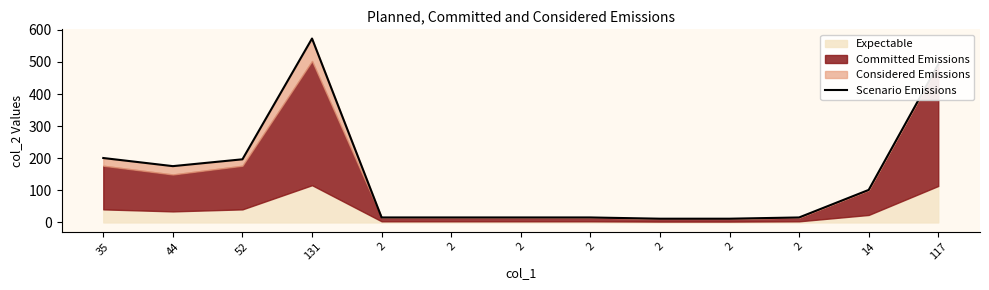

At which category does the chart reach its minimum across all series?

2